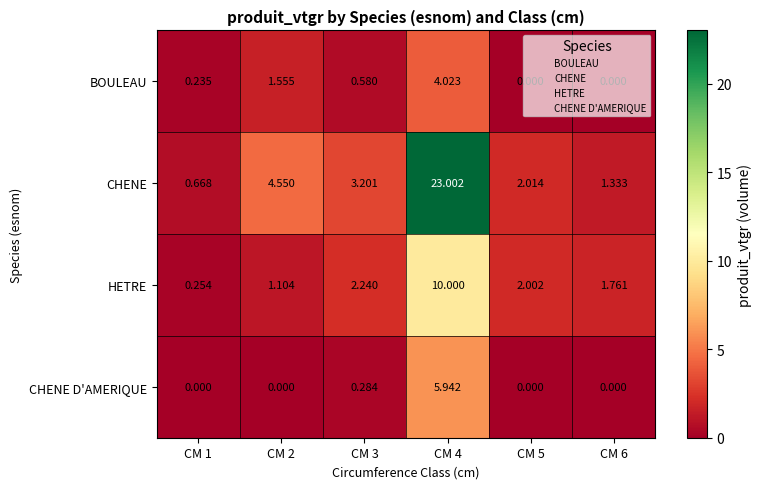

Which series has the widest spread of values?

CHENE